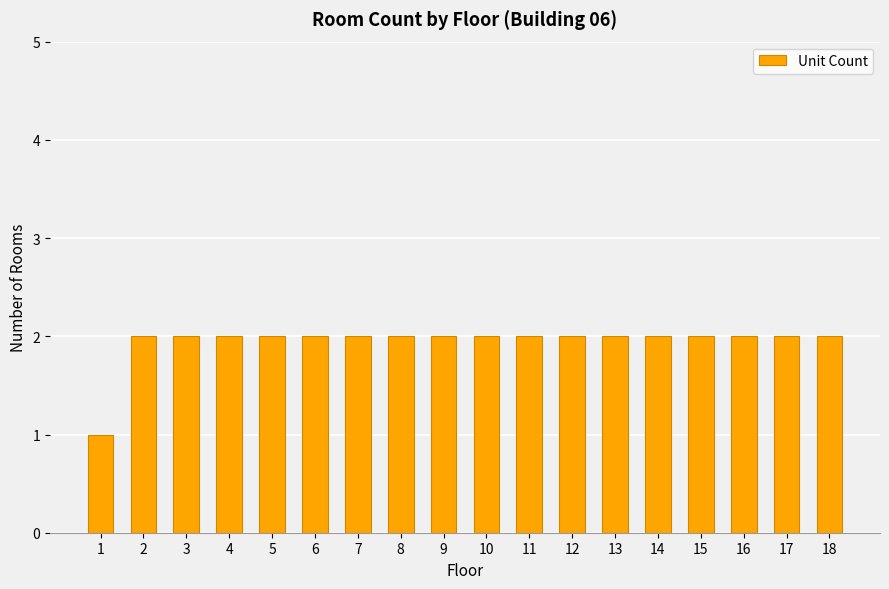

Is it true that the value at 5 is 3?

False